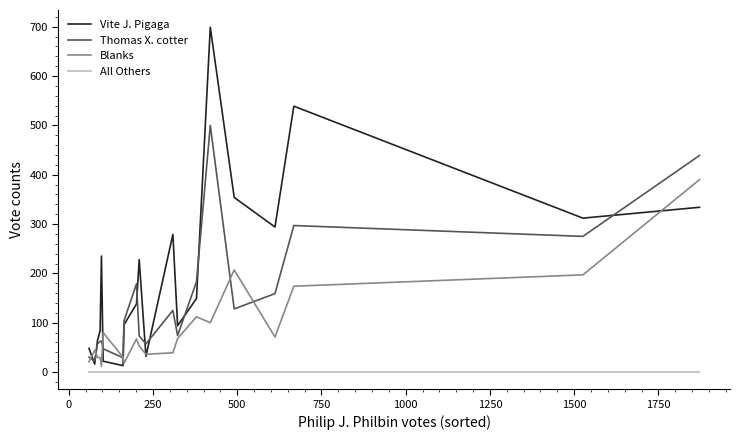

List the series in order of their peak value, lowest first.

All Others, Blanks, Thomas X. cotter, Vite J. Pigaga